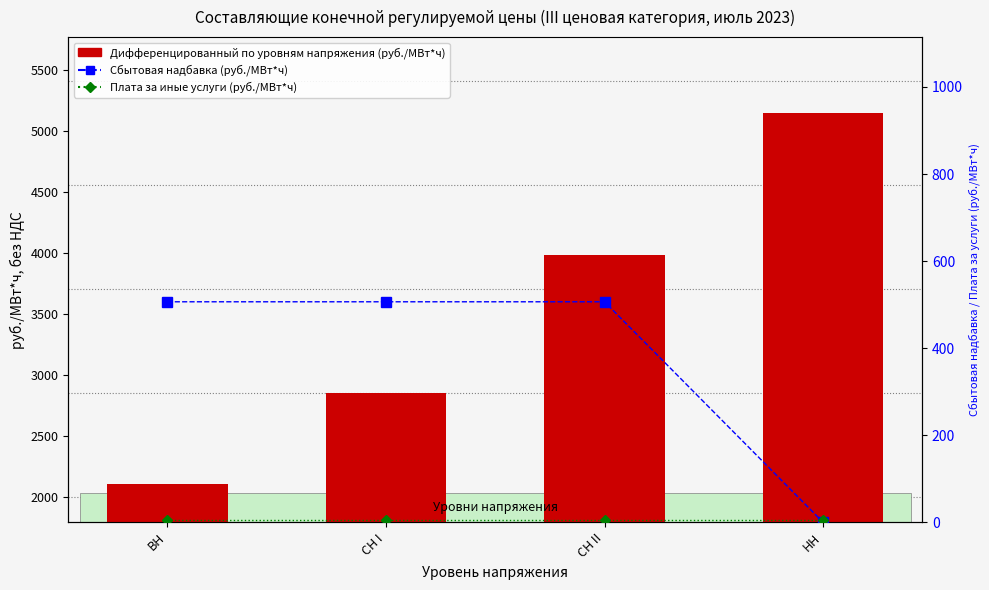

At НН, list the series in order from largest to smallest.

Дифференцированный по уровням напряжения, Плата за иные услуги, Сбытовая надбавка